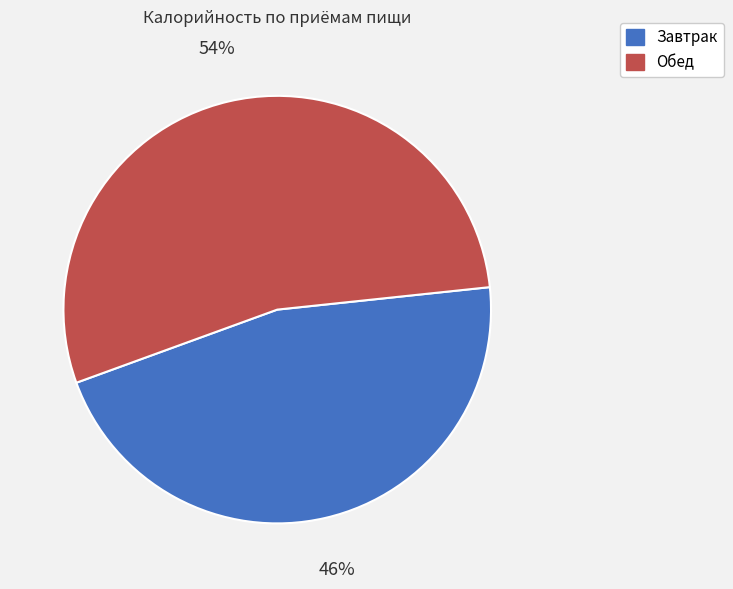

Which has a higher value, Обед or Завтрак?

Обед